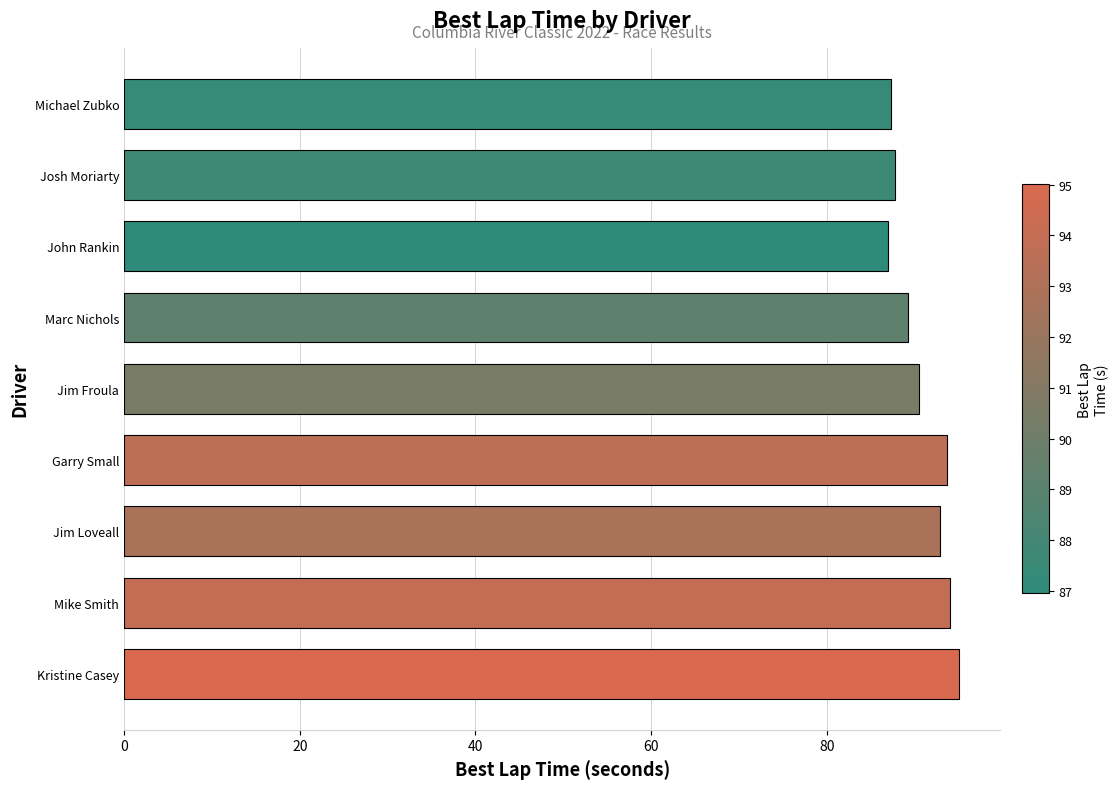

What is the value of the 7th bar from the top?

92.8